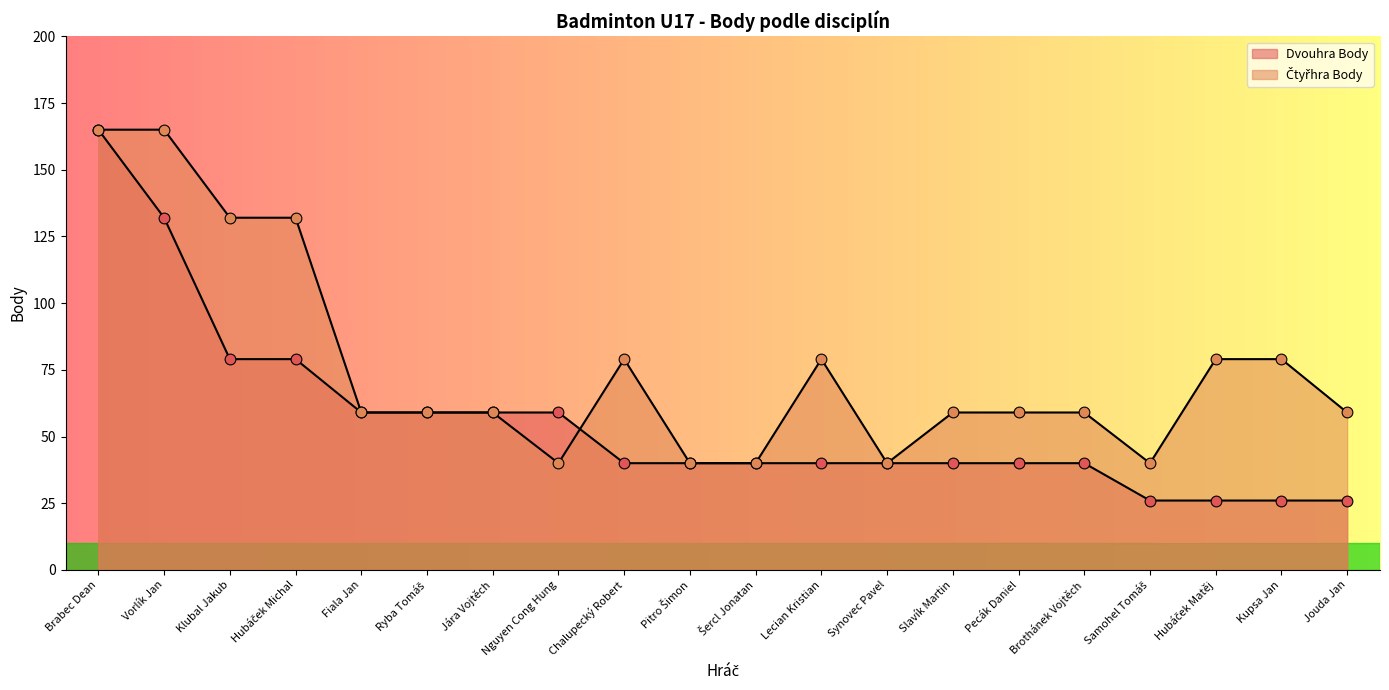

Which series contains the highest Y value?

Dvouhra Body